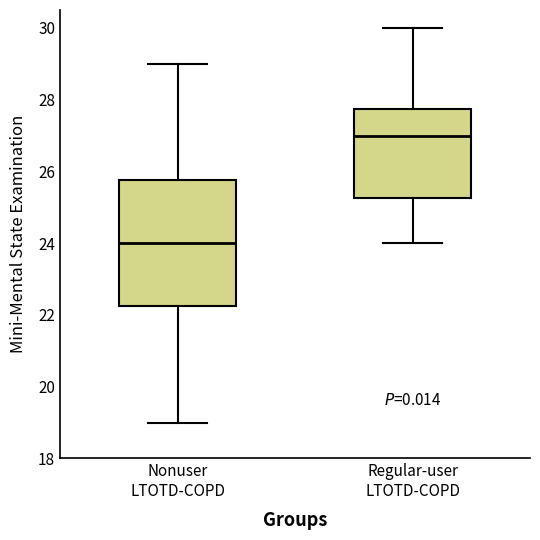

Which box's median line is the highest?

Regular-user LTOTD-COPD